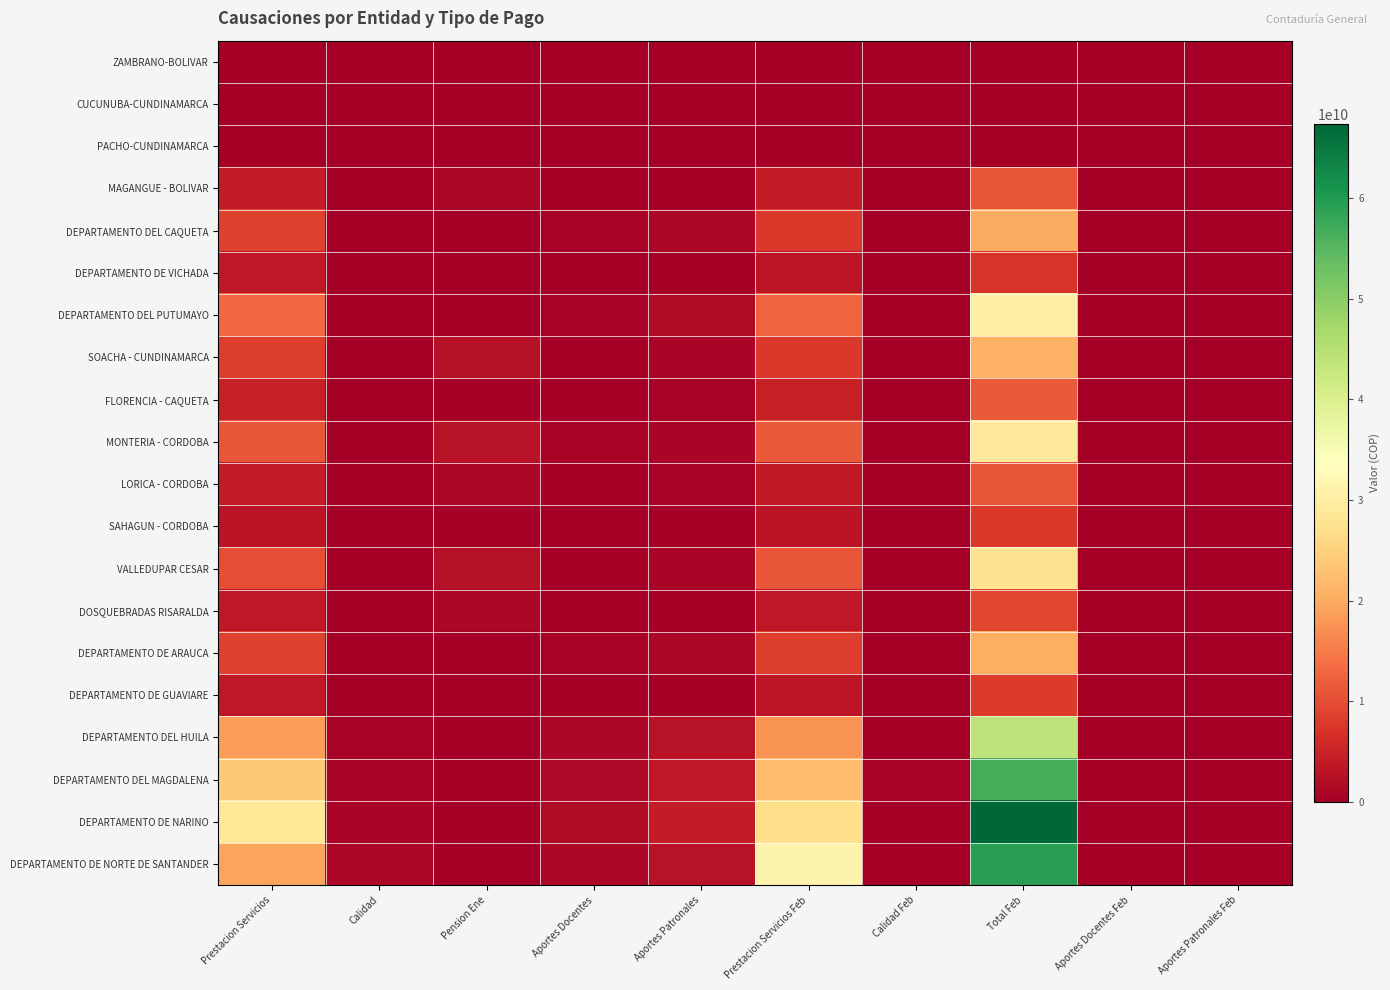

What is the total value across all series at Prestacion Servicios?

176238468945